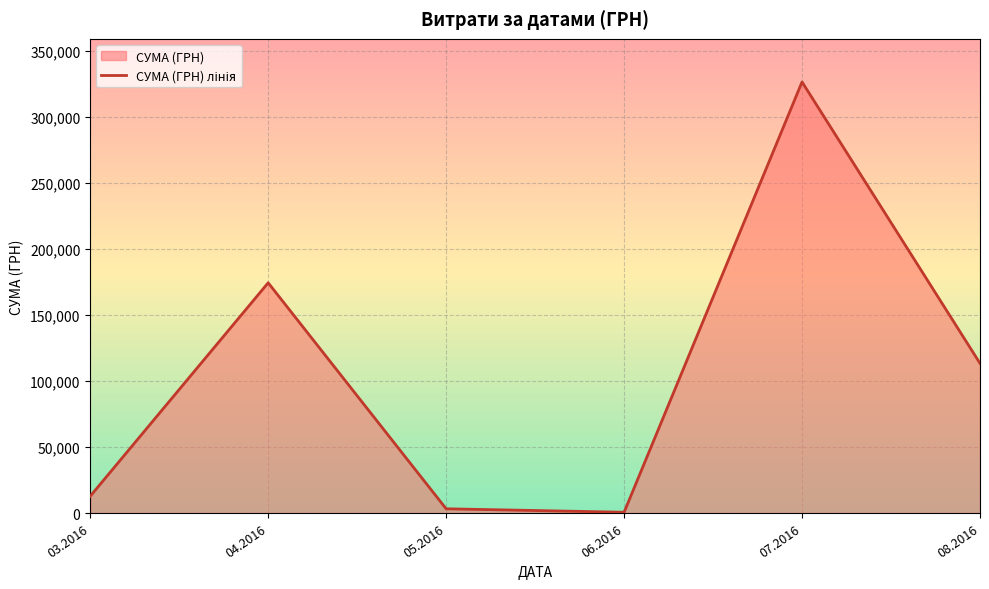

How many values are below 113398?

3